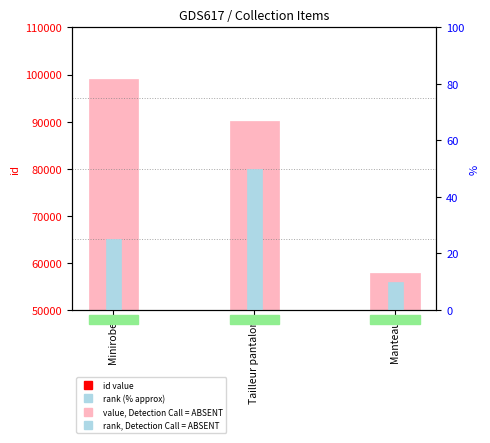

How many bars are there in each group?

2